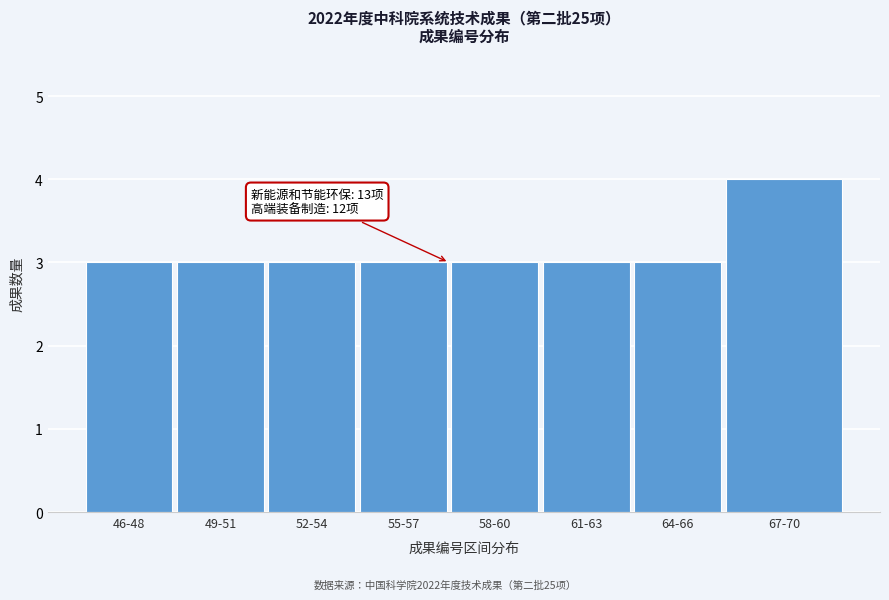

Reading left to right, list all the values displayed in this chart.

3	3	3	3	3	3	3	4